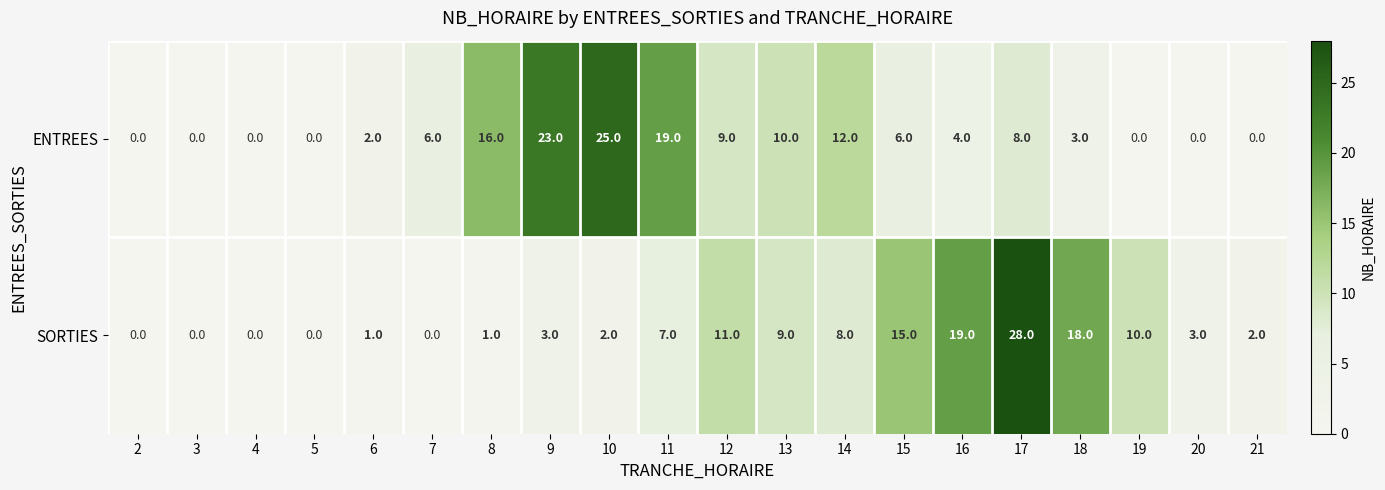

What is the total value across all series at 11?

26